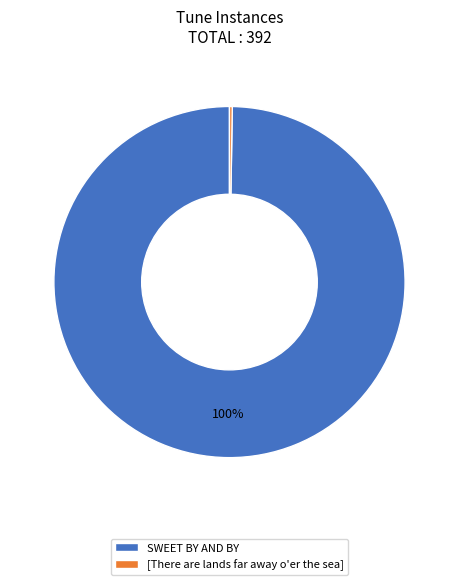

What is the majority slice?

SWEET BY AND BY